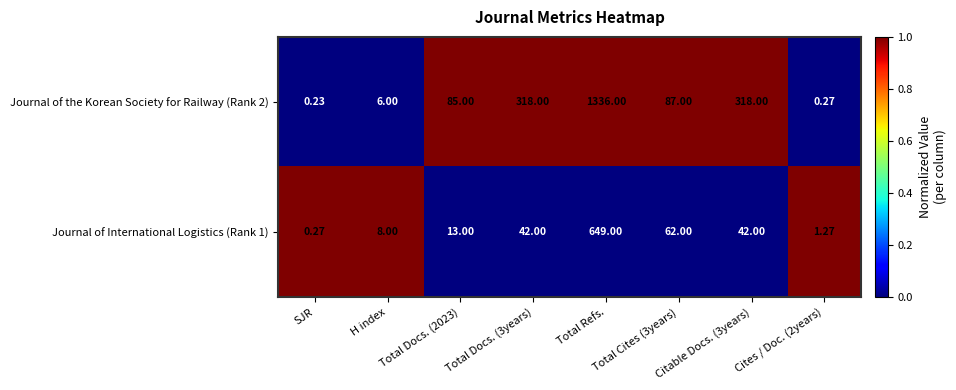

Count the number of categories in the chart.

8